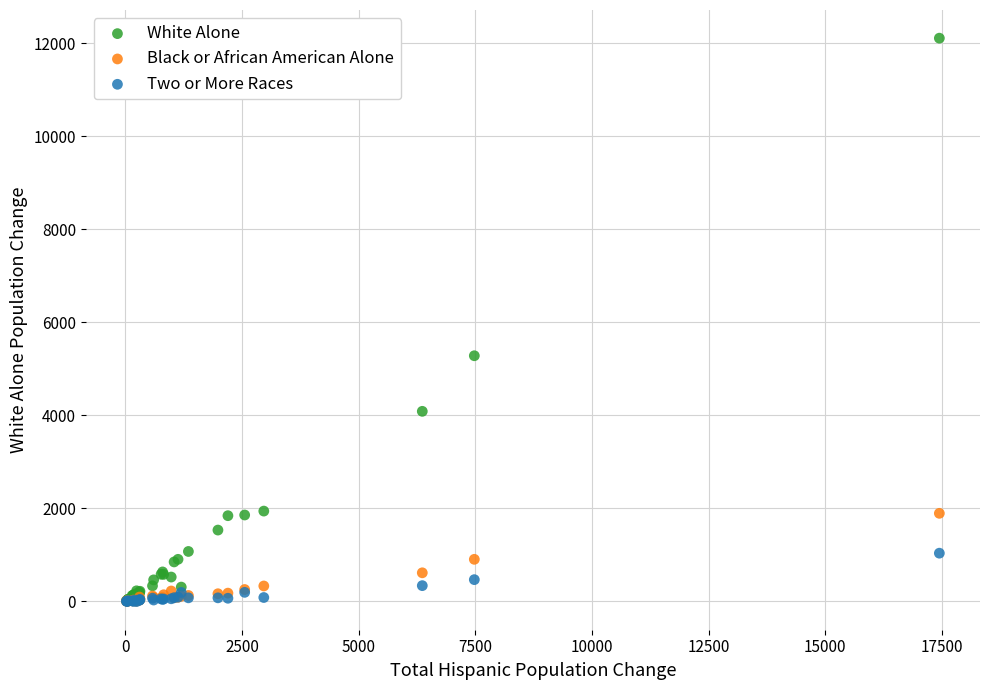

Across all series, what Y value is closest to 6050?

5279